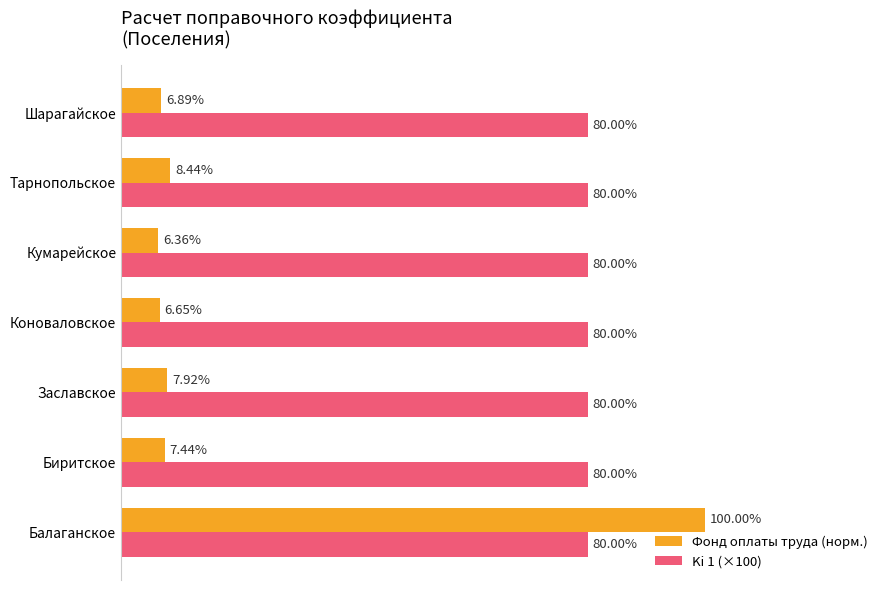

At which label does Фонд оплаты труда (норм.) reach its minimum?

Кумарейское